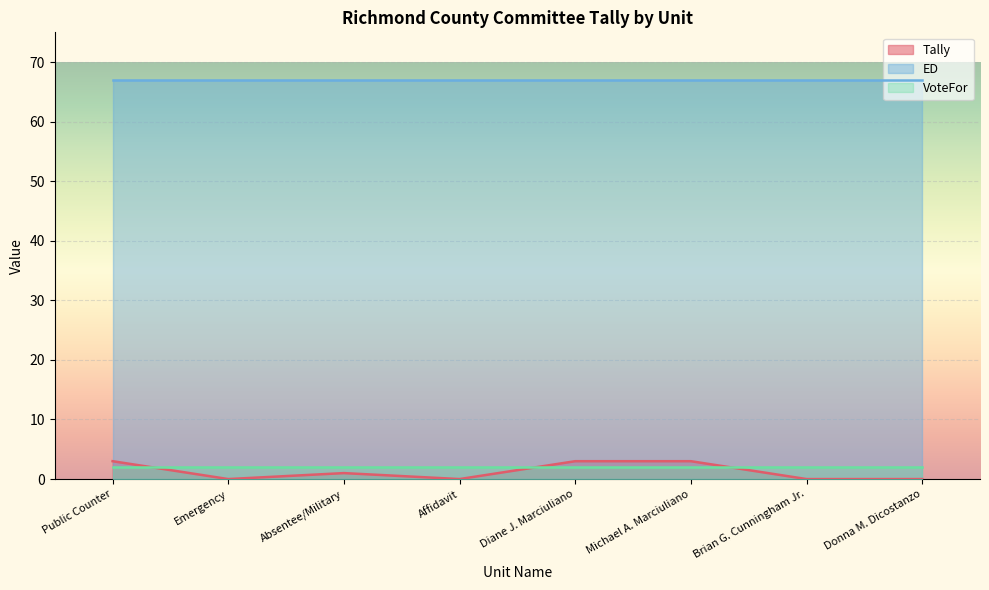

True or false: ED has more than 2 points higher than both neighbors.

False